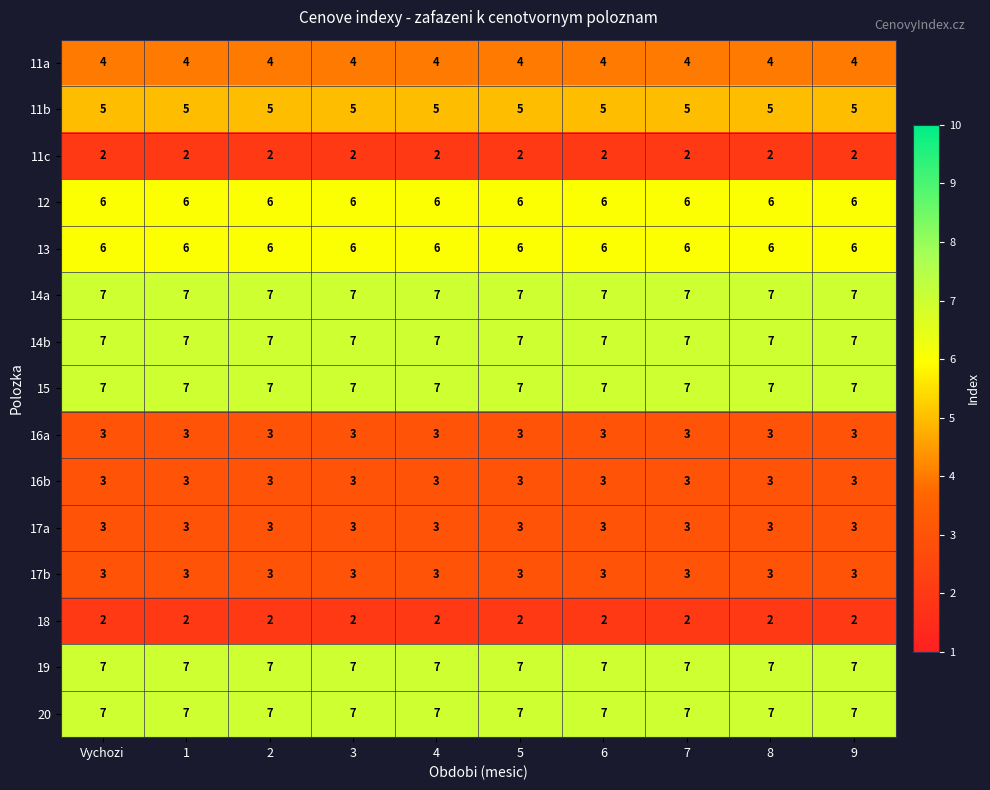

The 12 series shows 6 at 3. True or false?

True